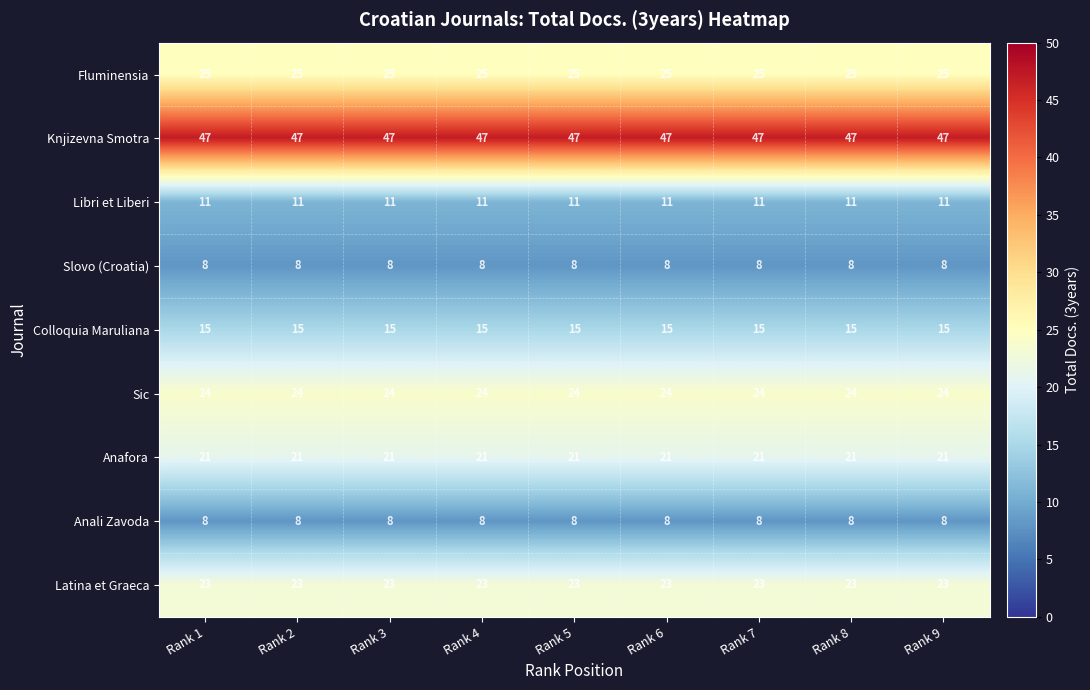

What is the smallest value displayed?

8